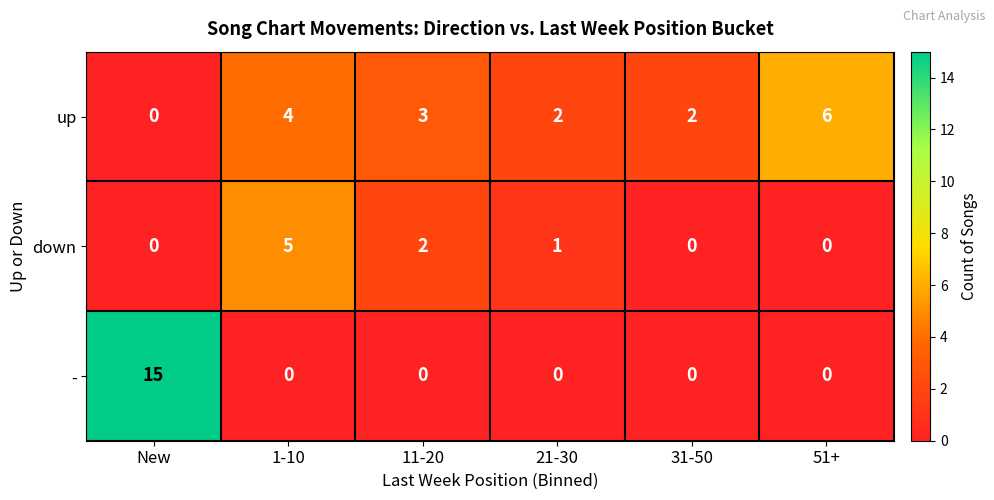

What is the difference between the highest and lowest values at 51+?

6